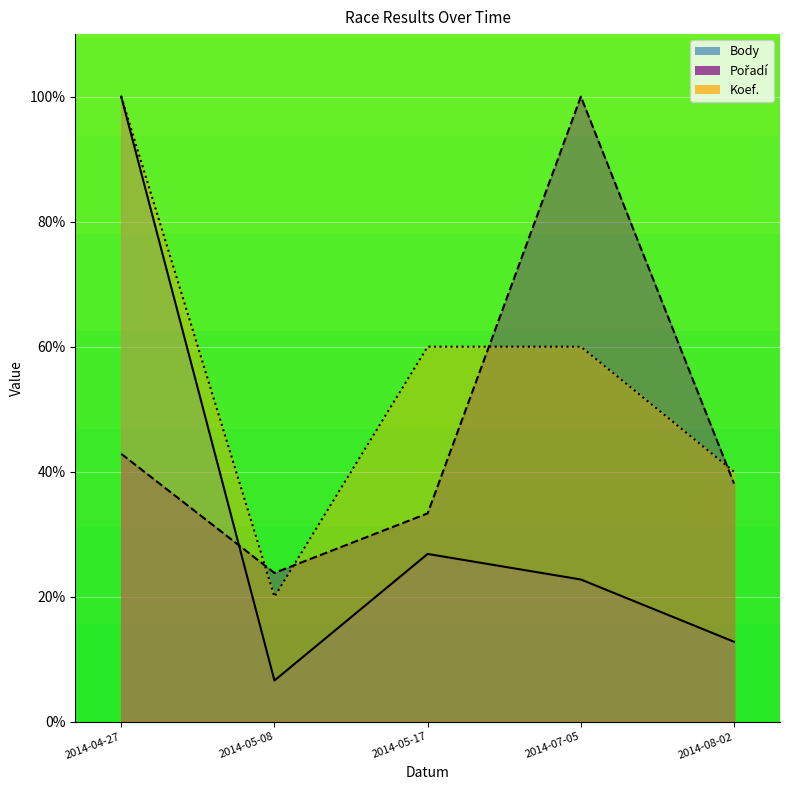

After their last crossing, which series has the higher values: Pořadí or Body?

Pořadí